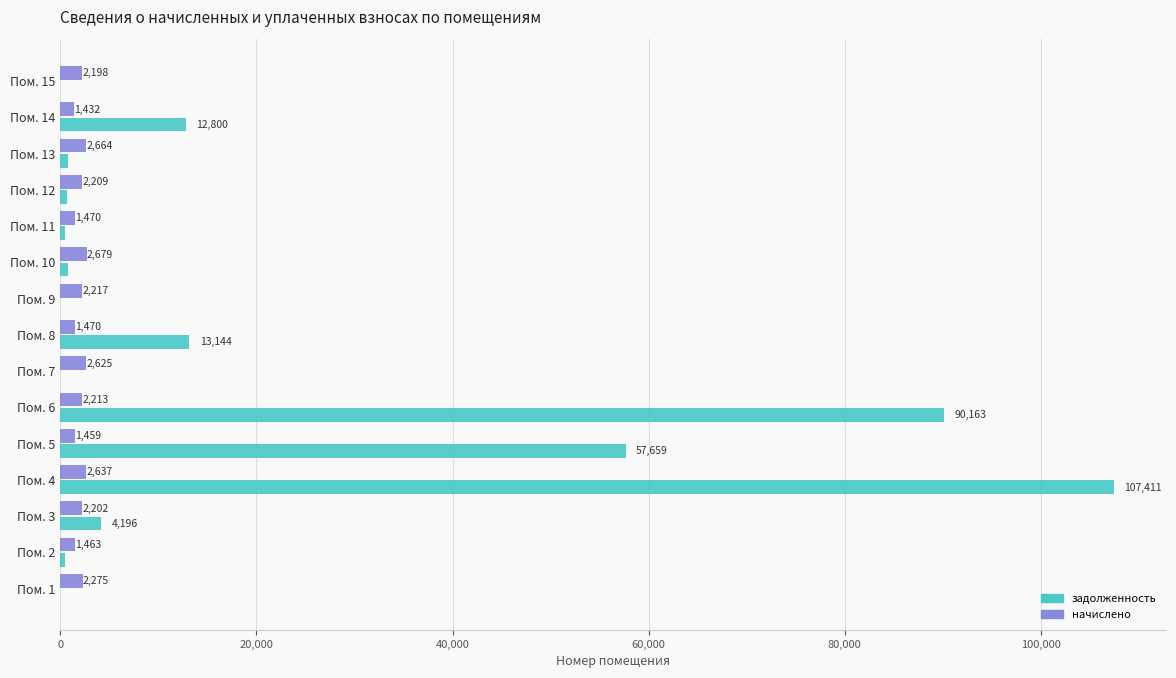

True or false: начислено has a value of 2274.8 at Пом. 1.

True